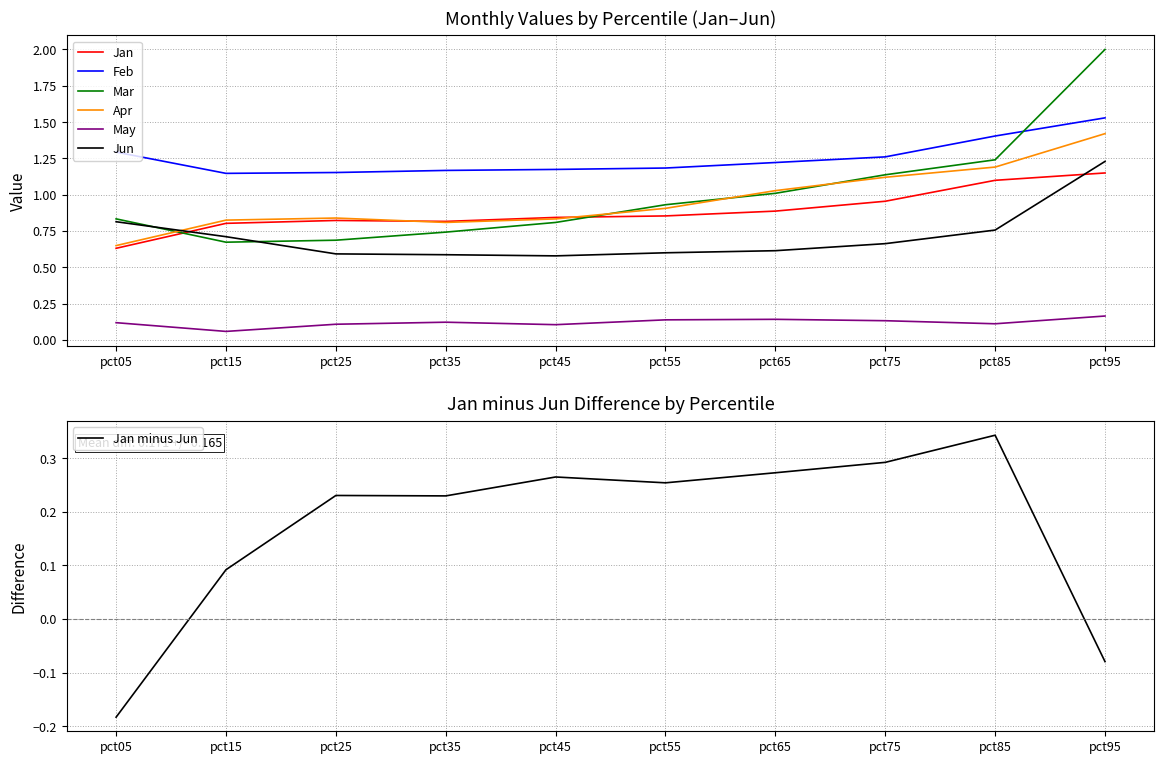

Reading left to right, transcribe all the data shown in this chart.

Jan: pct05=0.6	pct15=0.8	pct25=0.8	pct35=0.8	pct45=0.8	pct55=0.9	pct65=0.9	pct75=1.0	pct85=1.1	pct95=1.1
Feb: pct05=1.3	pct15=1.1	pct25=1.2	pct35=1.2	pct45=1.2	pct55=1.2	pct65=1.2	pct75=1.3	pct85=1.4	pct95=1.5
Mar: pct05=0.8	pct15=0.7	pct25=0.7	pct35=0.7	pct45=0.8	pct55=0.9	pct65=1.0	pct75=1.1	pct85=1.2	pct95=2.0
Apr: pct05=0.6	pct15=0.8	pct25=0.8	pct35=0.8	pct45=0.8	pct55=0.9	pct65=1.0	pct75=1.1	pct85=1.2	pct95=1.4
May: pct05=0.1	pct15=0.1	pct25=0.1	pct35=0.1	pct45=0.1	pct55=0.1	pct65=0.1	pct75=0.1	pct85=0.1	pct95=0.2
Jun: pct05=0.8	pct15=0.7	pct25=0.6	pct35=0.6	pct45=0.6	pct55=0.6	pct65=0.6	pct75=0.7	pct85=0.8	pct95=1.2